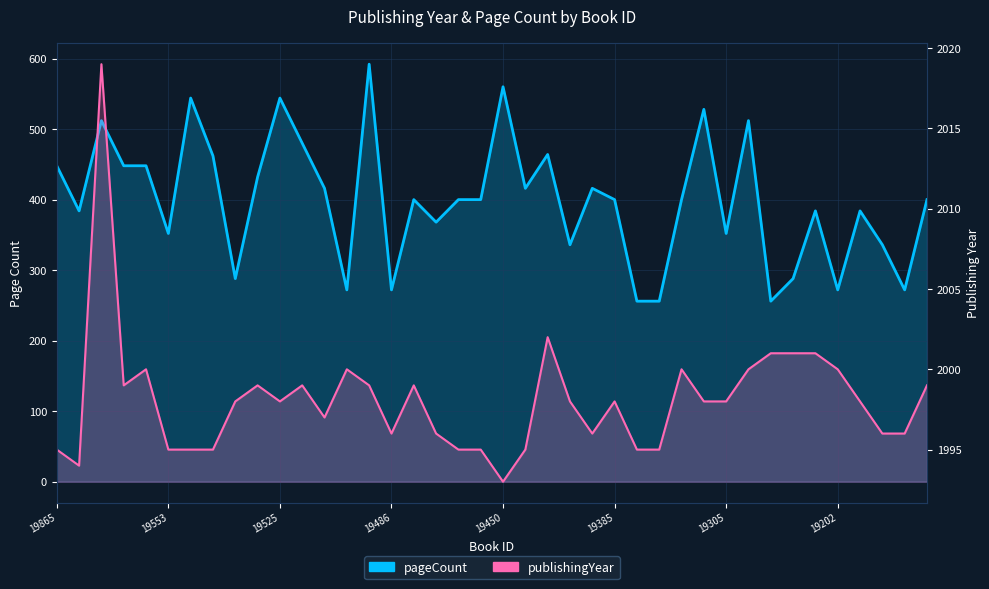

What are all the series names shown in the legend?

pageCount, publishingYear